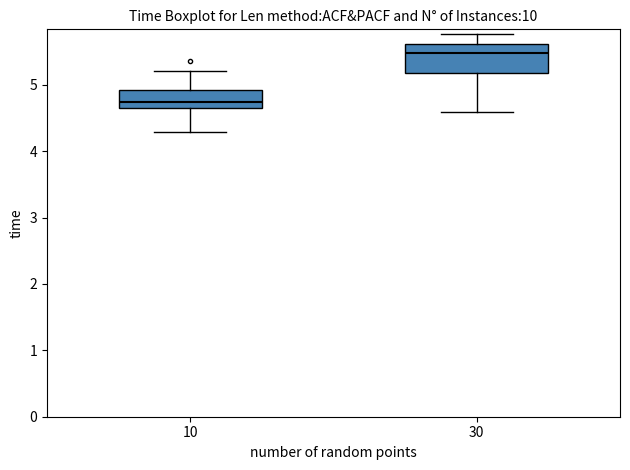

Which box is the tallest, from its lower edge to its upper edge?

30